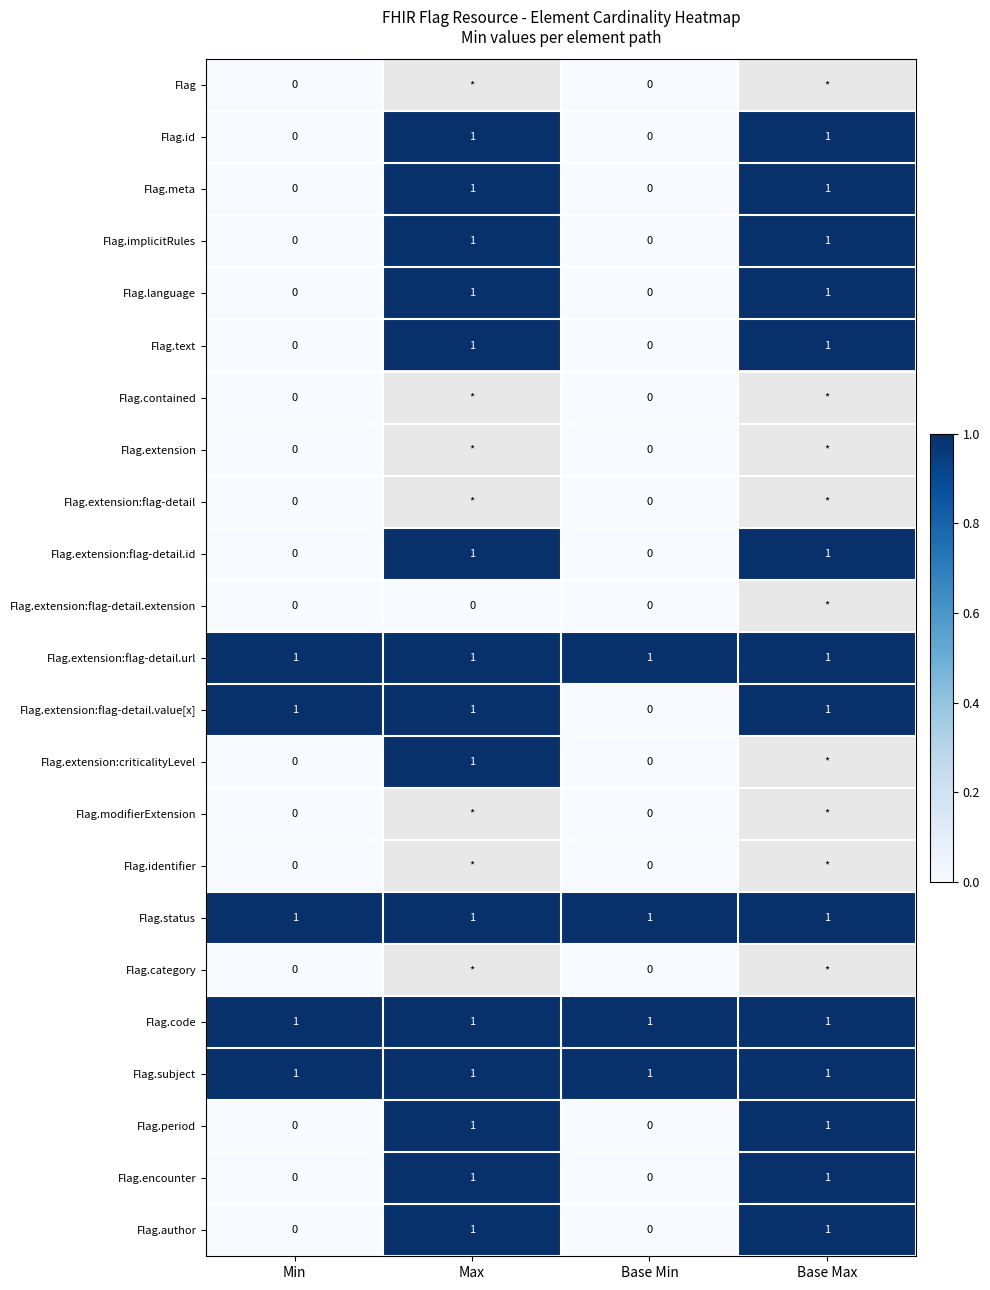

The Flag.encounter series shows 1 at Min. True or false?

False